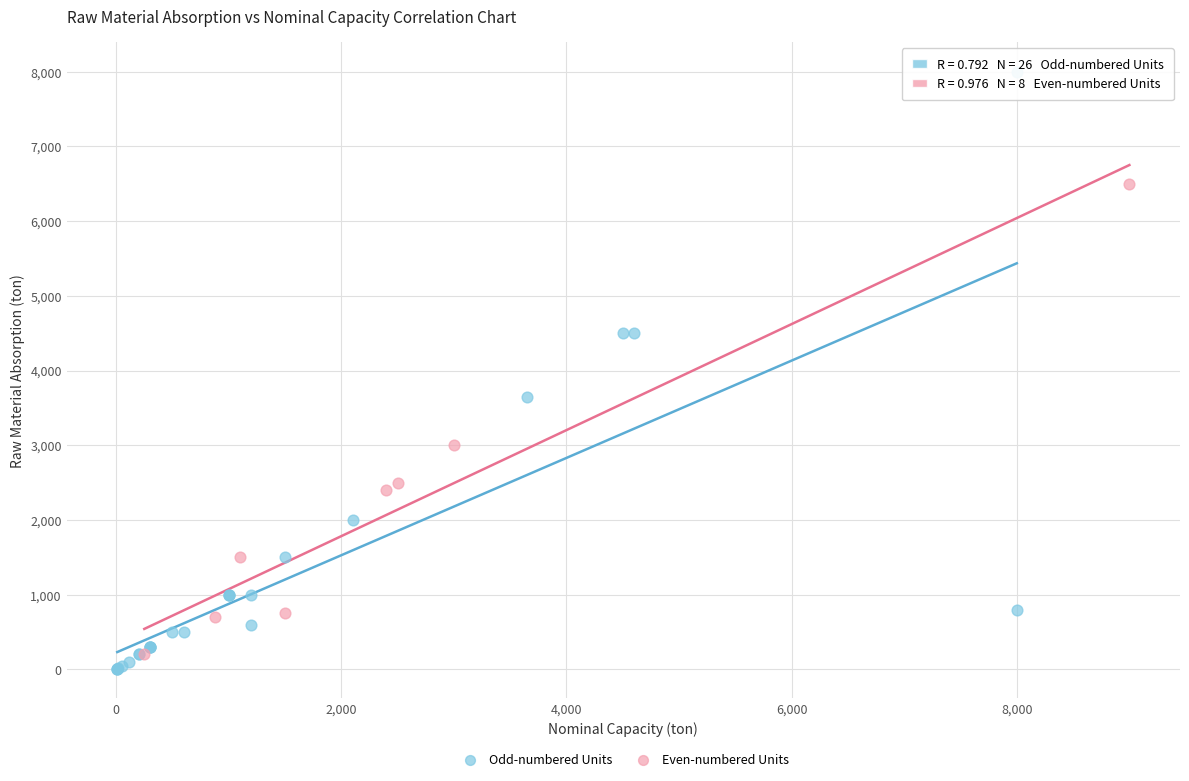

Which series has the widest spread of Y values?

Odd-numbered Units